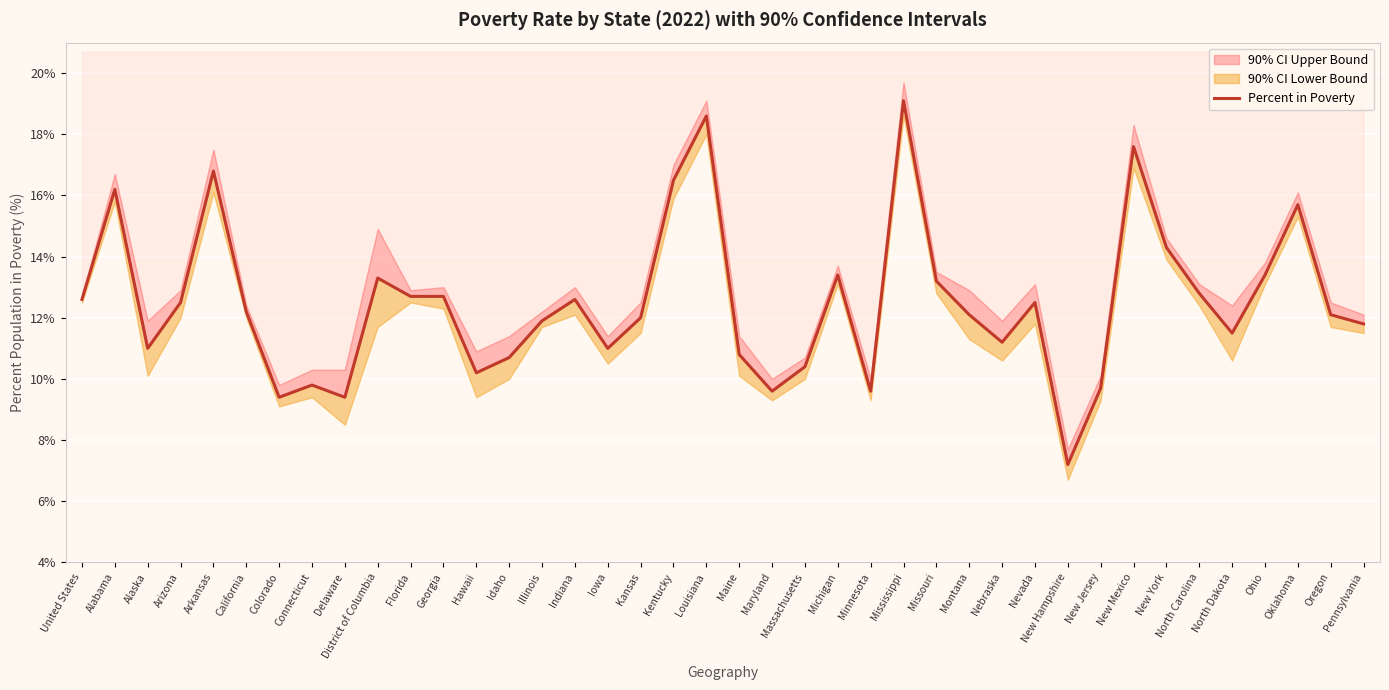

The chart shows a value of 6.4 at Colorado. True or false?

False